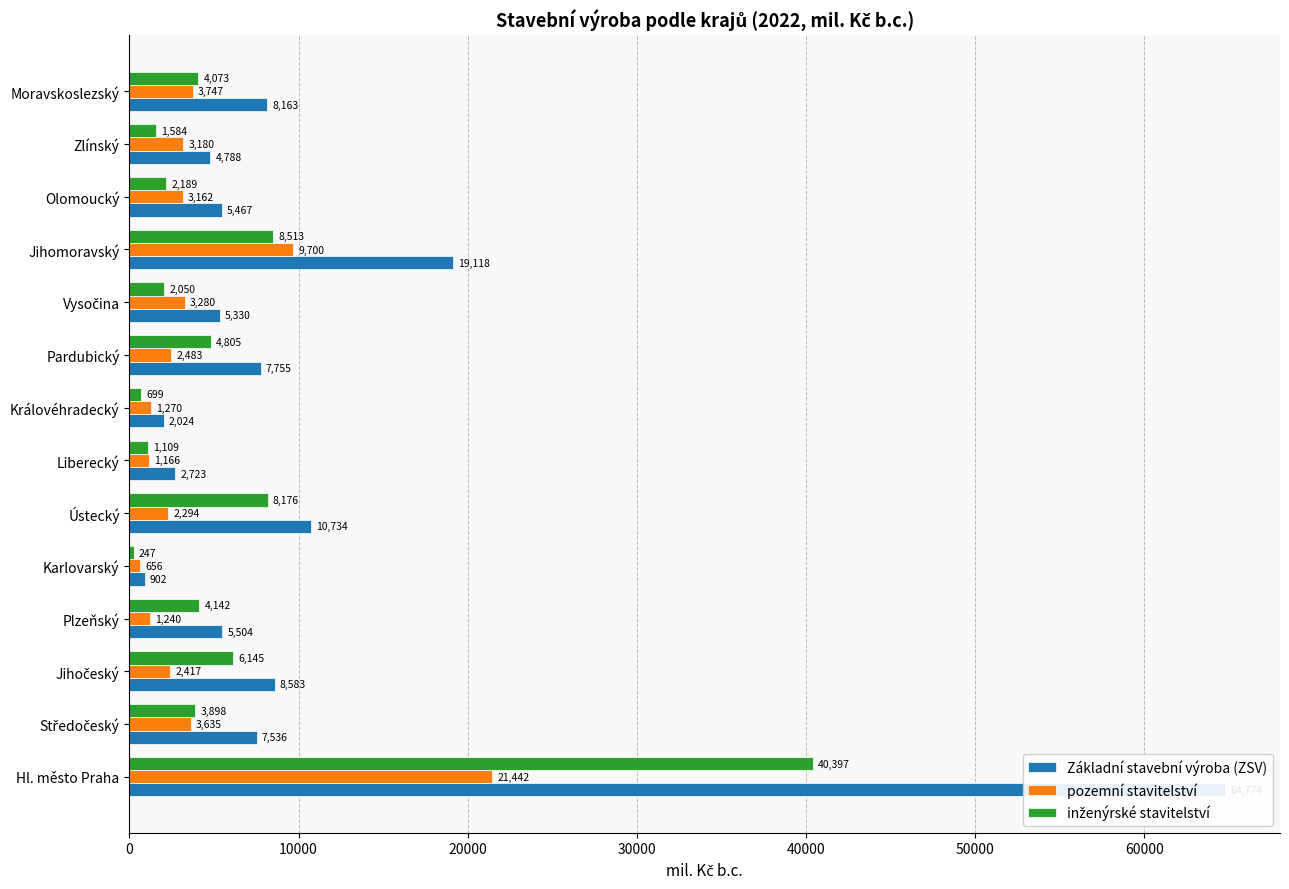

Are the bars horizontal?

Yes